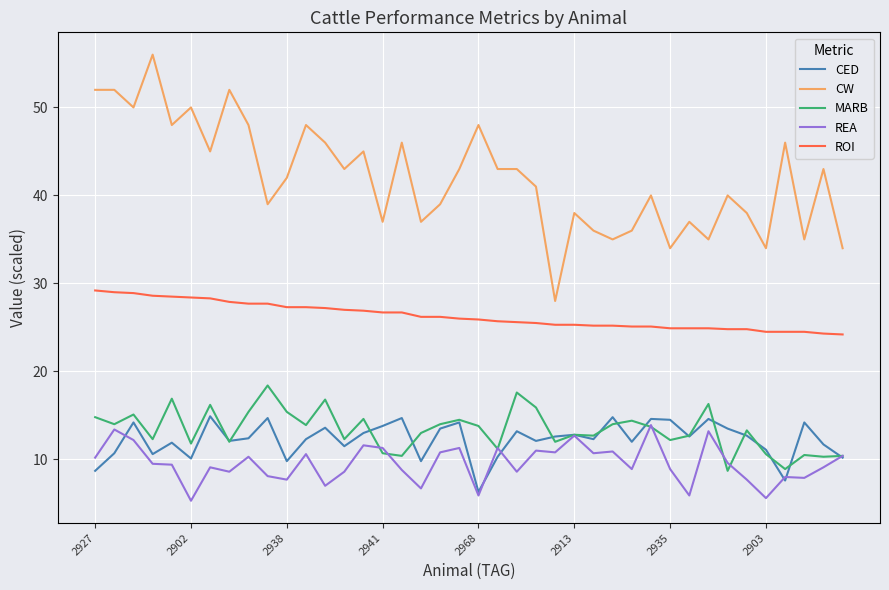

Which series has the widest spread of values?

CW